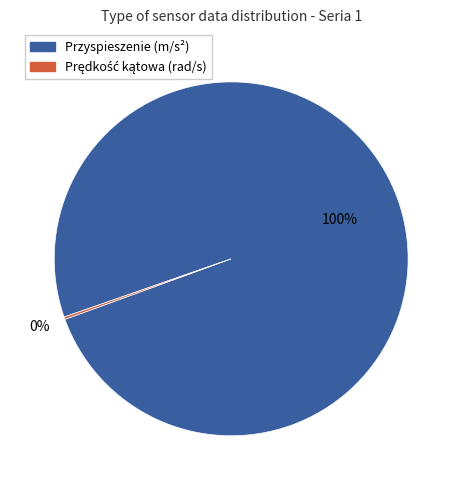

What is the majority slice?

Przyspieszenie (m/s²)